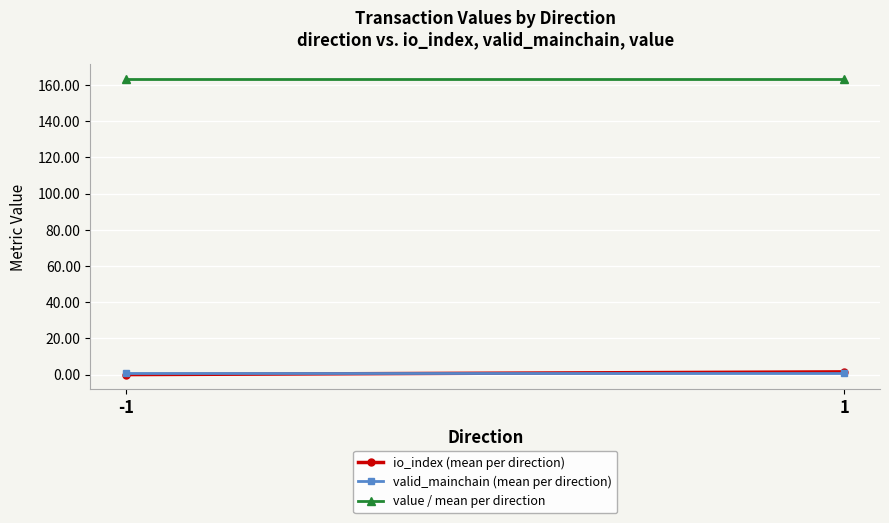

Is the value of io_index (mean per direction) at -1 greater than the value of value / mean per direction at 1?

No